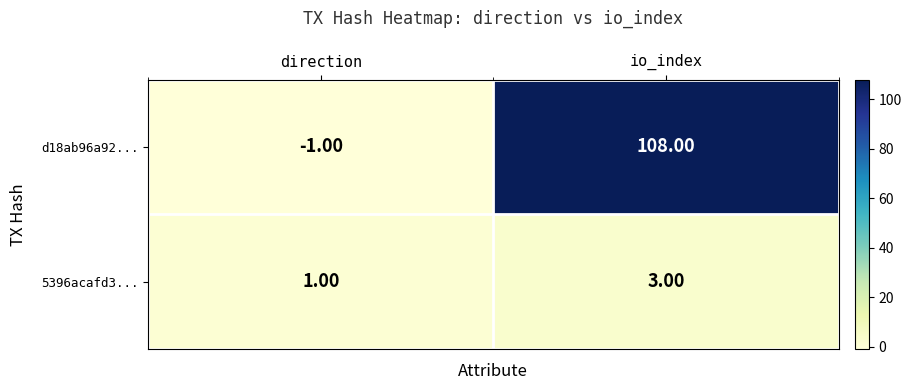

List the labels in order of 5396acafd3... value, largest first.

io_index, direction